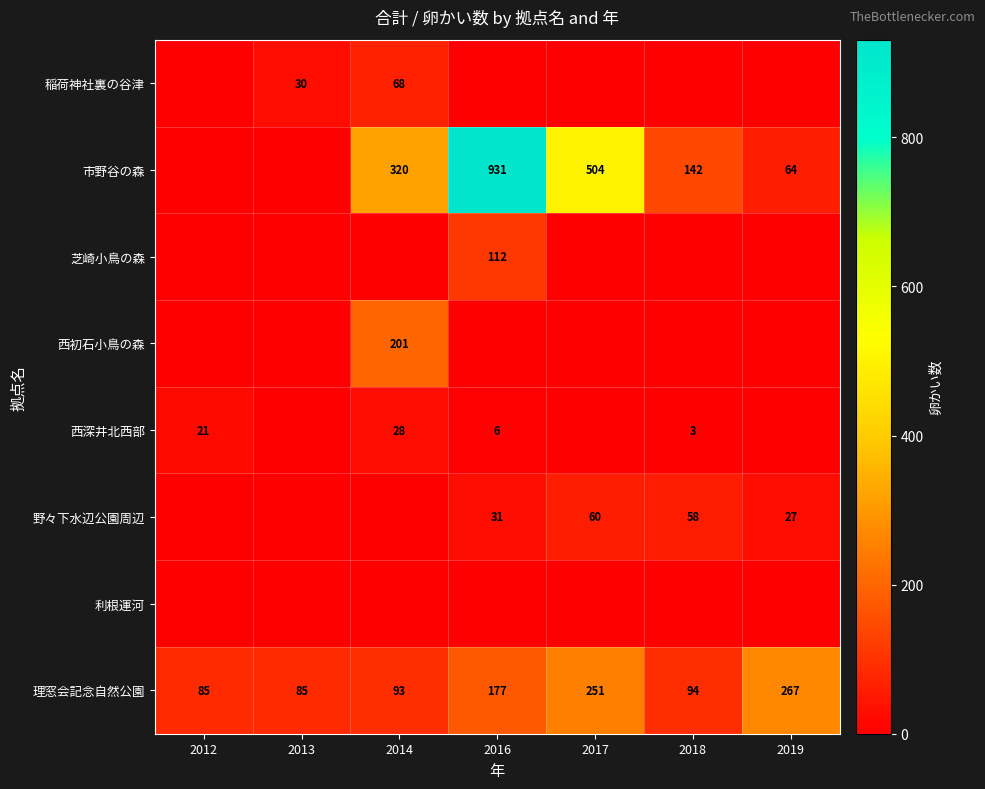

Between 2013 and 2016, which is larger?

2013